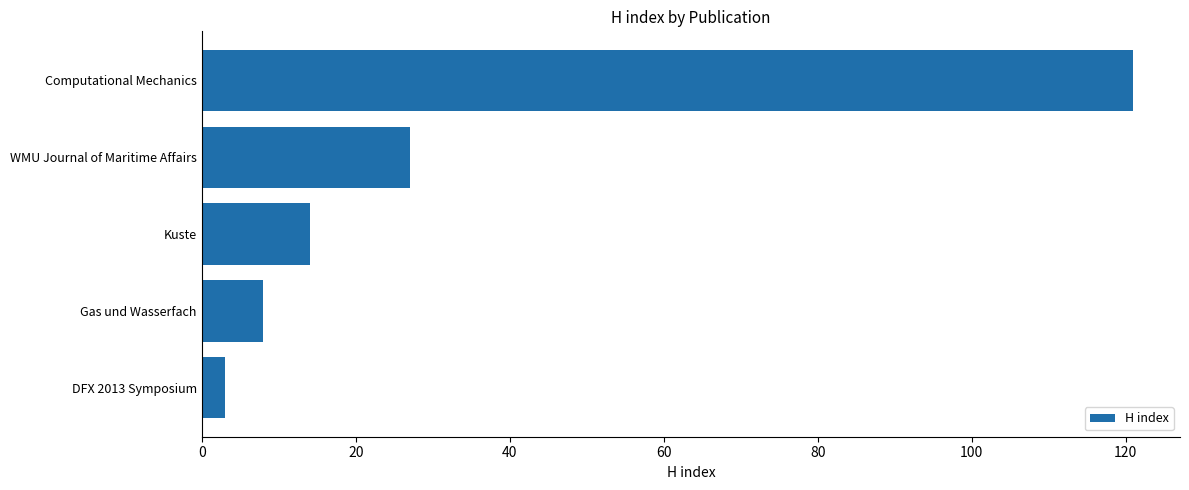

Count the number of categories in the chart.

5